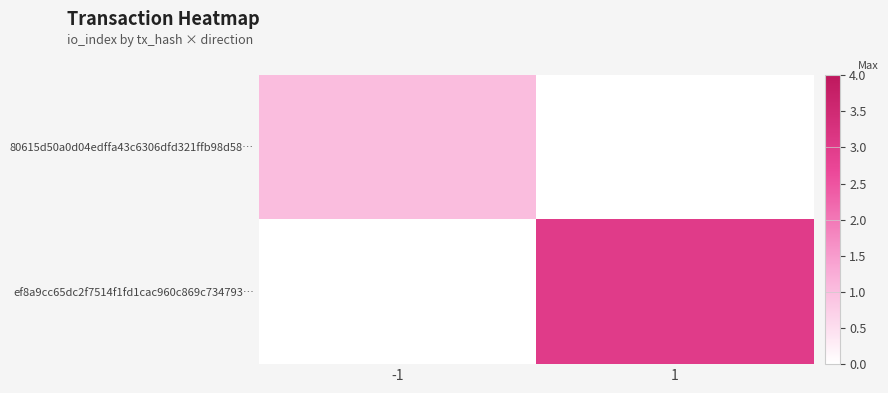

Reading left to right, transcribe all the data shown in this chart.

80615d50a0d04edffa43c6306dfd321ffb98d58…: -1=1	1=0
ef8a9cc65dc2f7514f1fd1cac960c869c734793…: -1=0	1=3